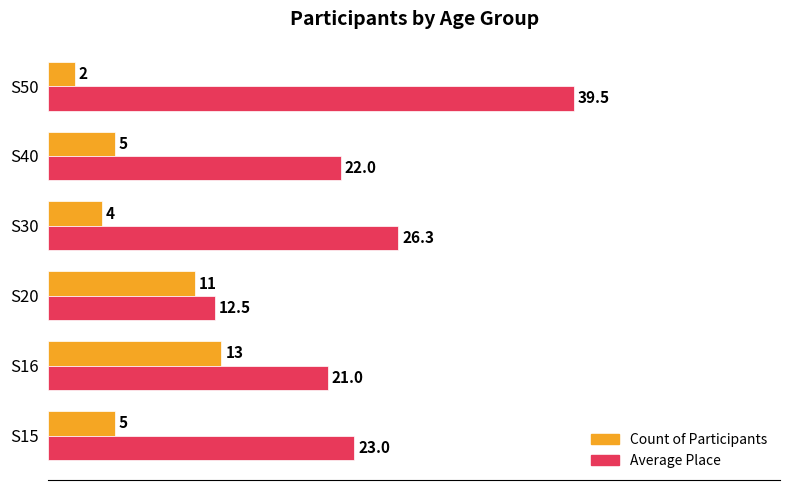

Read the Average Place value at S50.

39.5